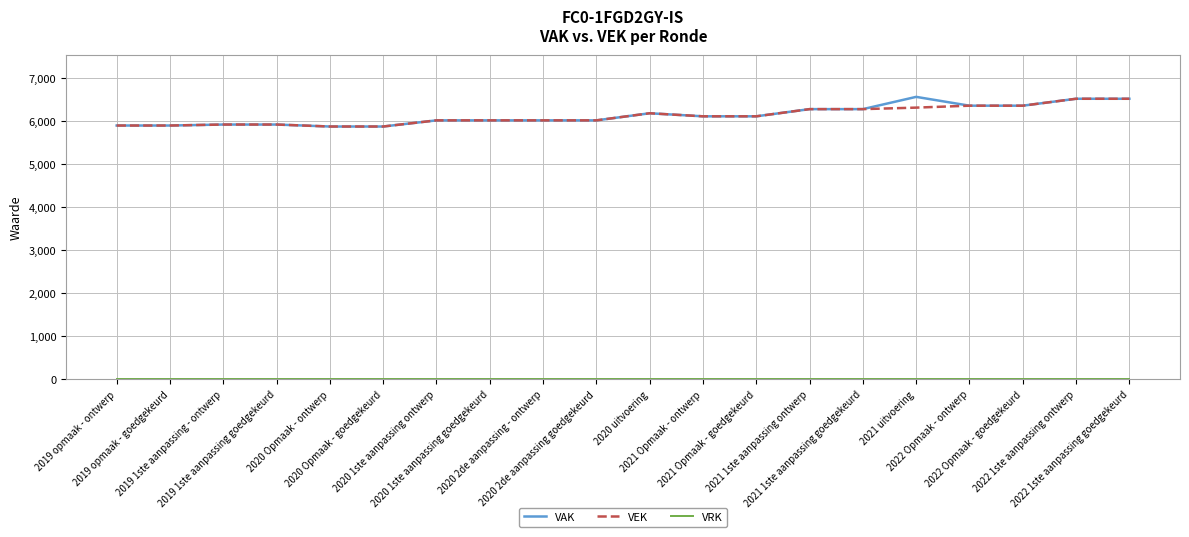

Which series has the largest range (max minus min)?

VAK